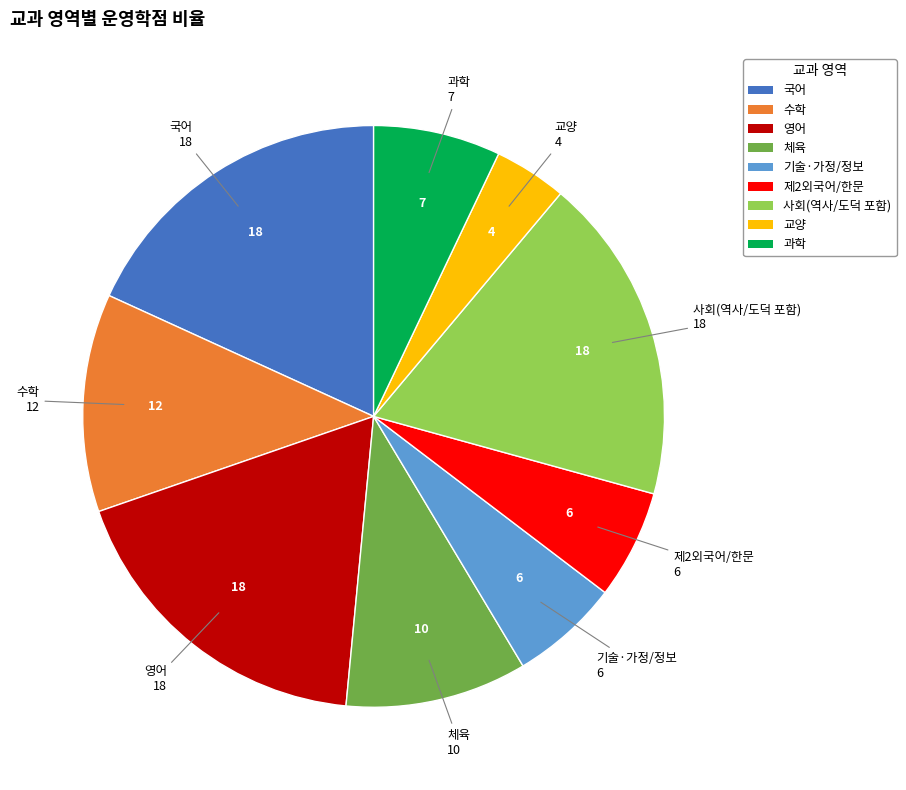

Count the number of slices in the pie.

9